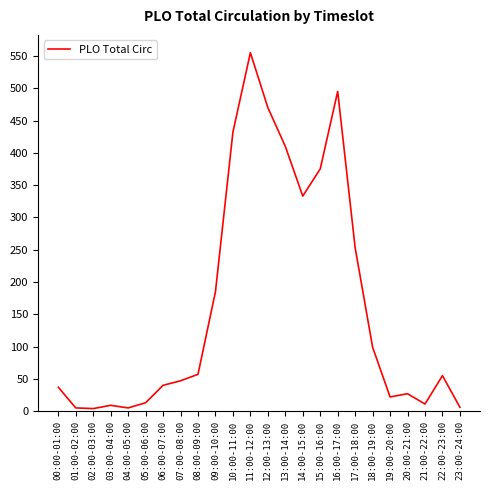

Where does the data first go above 55?

08:00-09:00